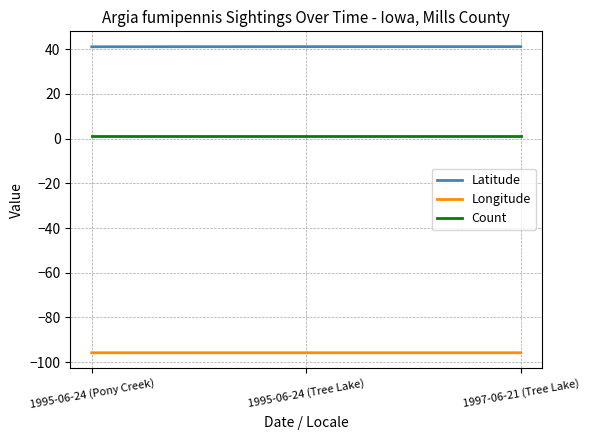

What is the greatest value displayed?

41.1